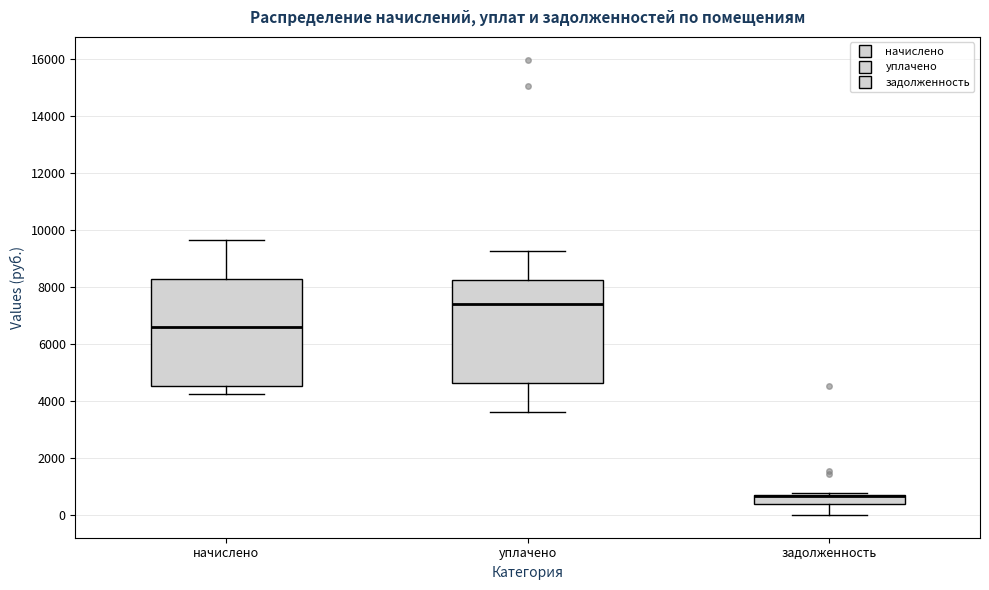

Where does the median line of the box for уплачено sit on the y-axis? The values are not printed on the chart, so give them approximately, as read against the axis.

7400